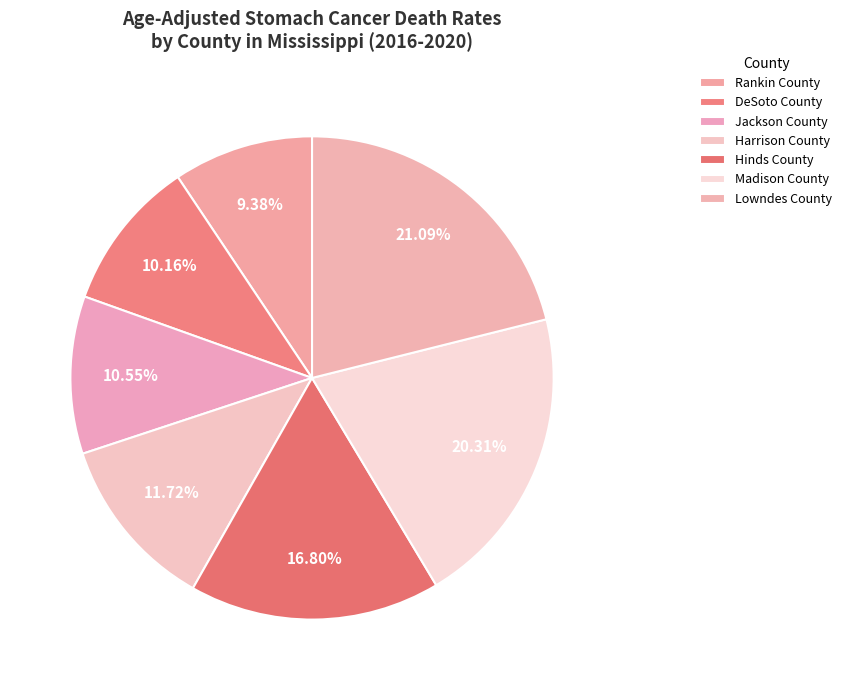

Count the number of slices in the pie.

7